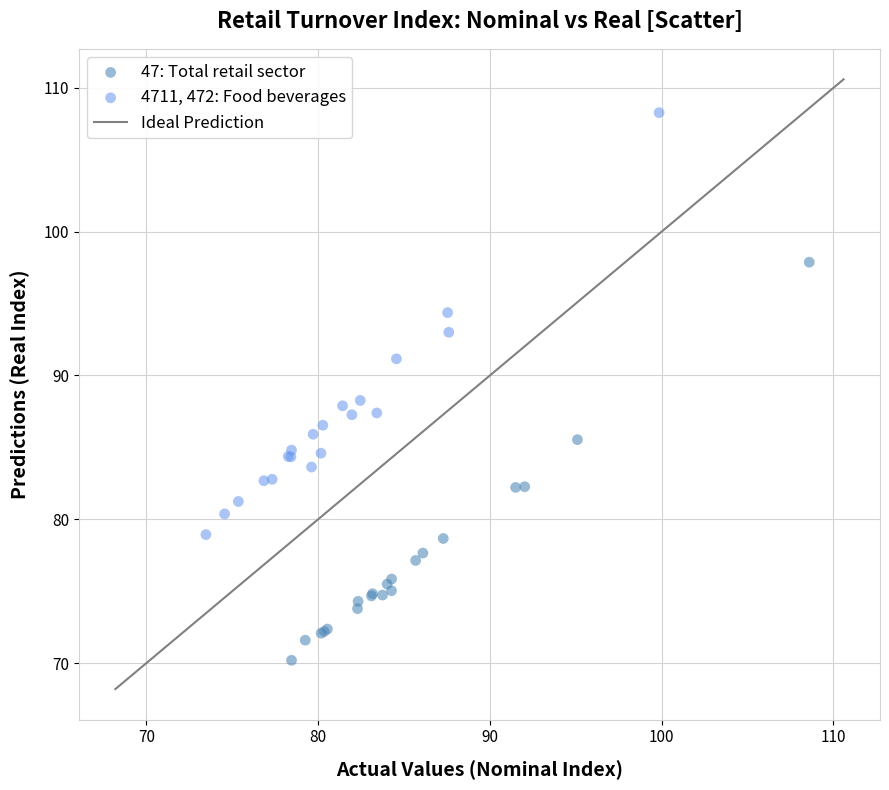

Which series reaches the maximum Y coordinate?

4711, 472: Food beverages